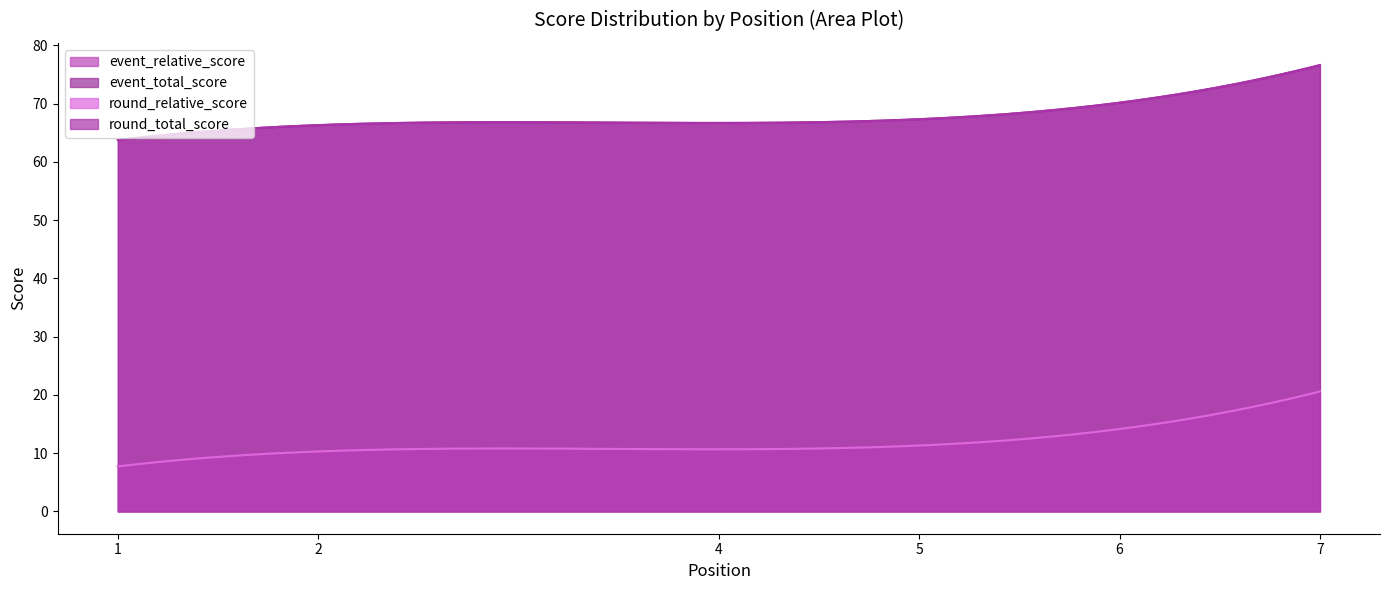

The event_total_score series shows 68 at 5. True or false?

True